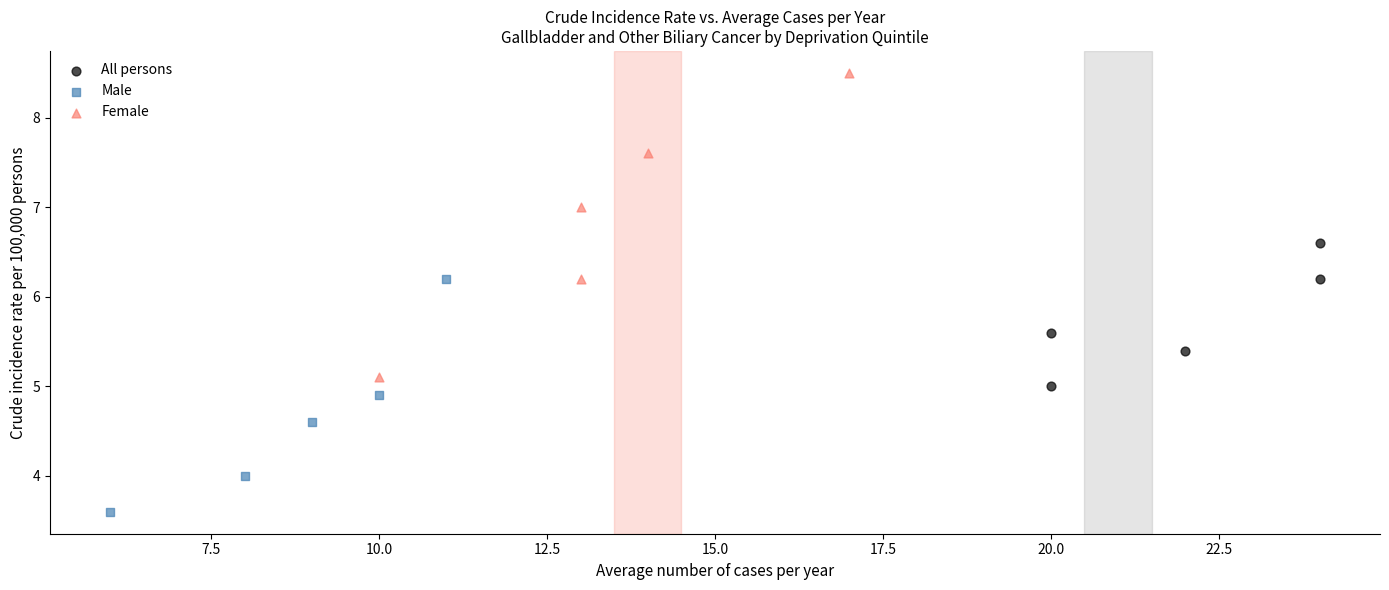

Which series reaches the minimum Y coordinate?

Male